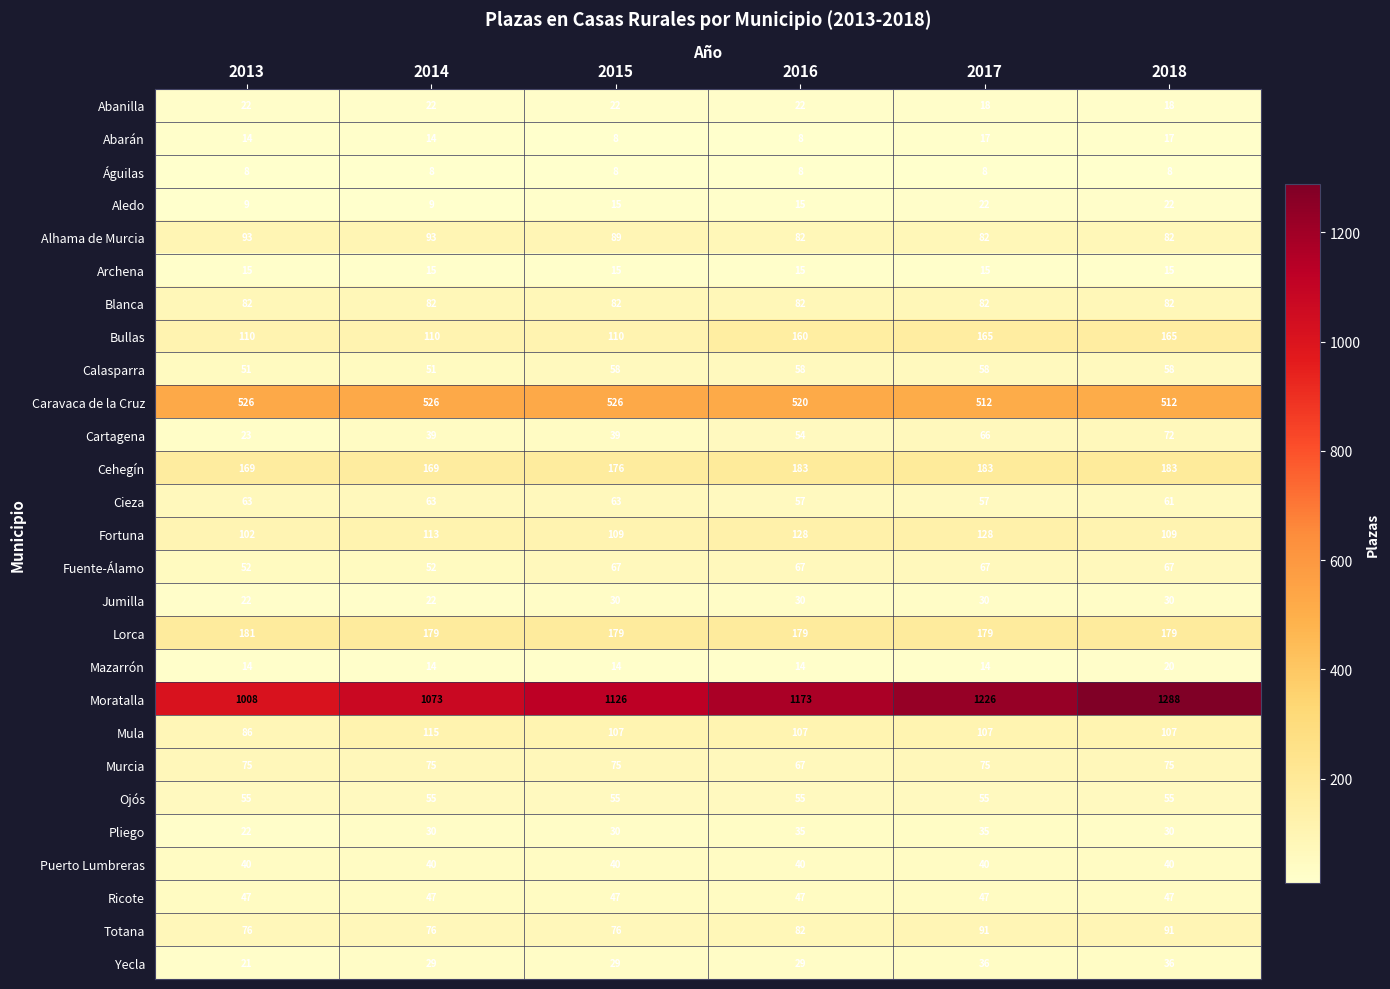

How many distinct data groups are displayed?

27